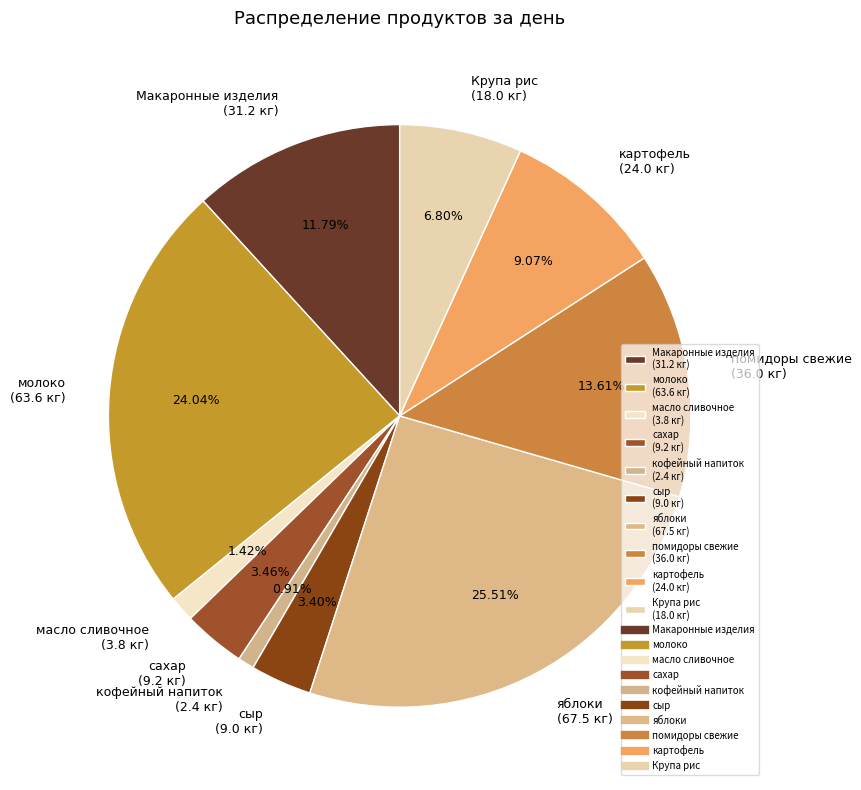

Is Макаронные изделия (31.2 кг) the majority of the pie?

No